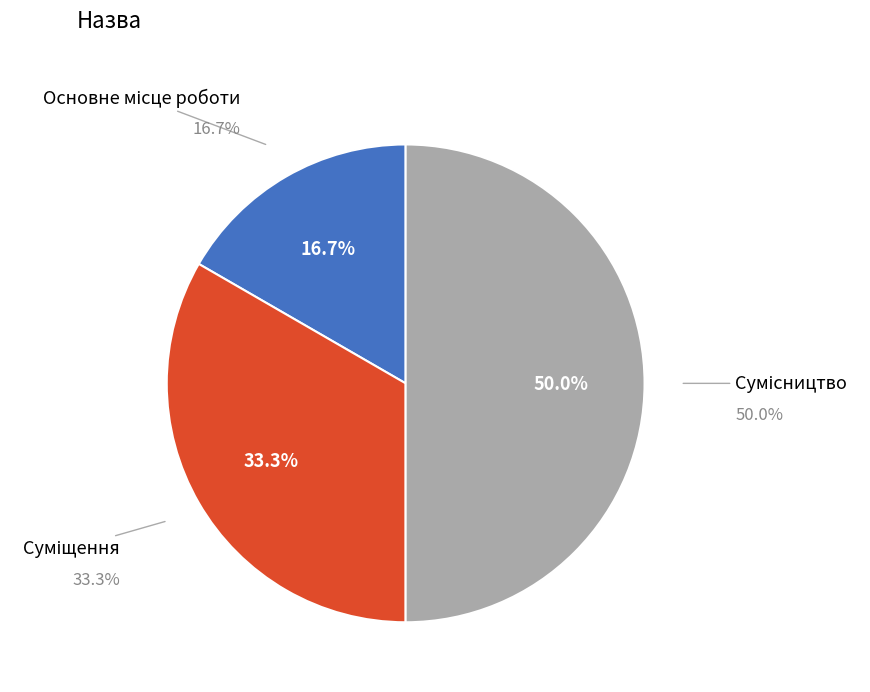

The Сумісництво slice represents 50% of the pie. True or false?

True